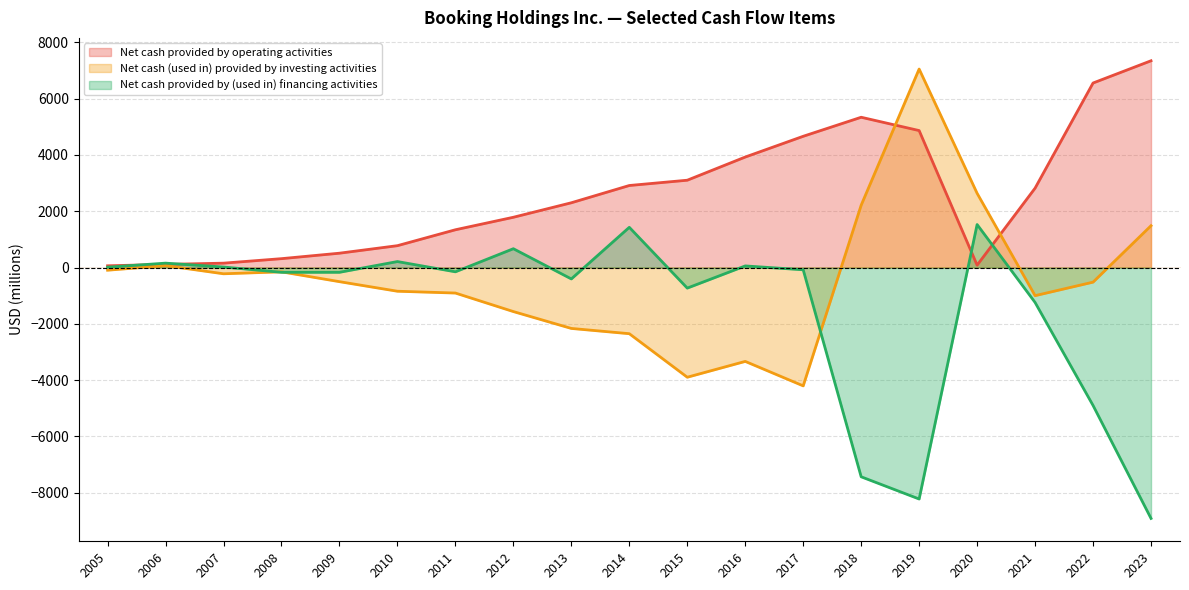

Rank the series by their average value, from lowest to highest.

Net cash provided by (used in) financing activities, Net cash (used in) provided by investing activities, Net cash provided by operating activities